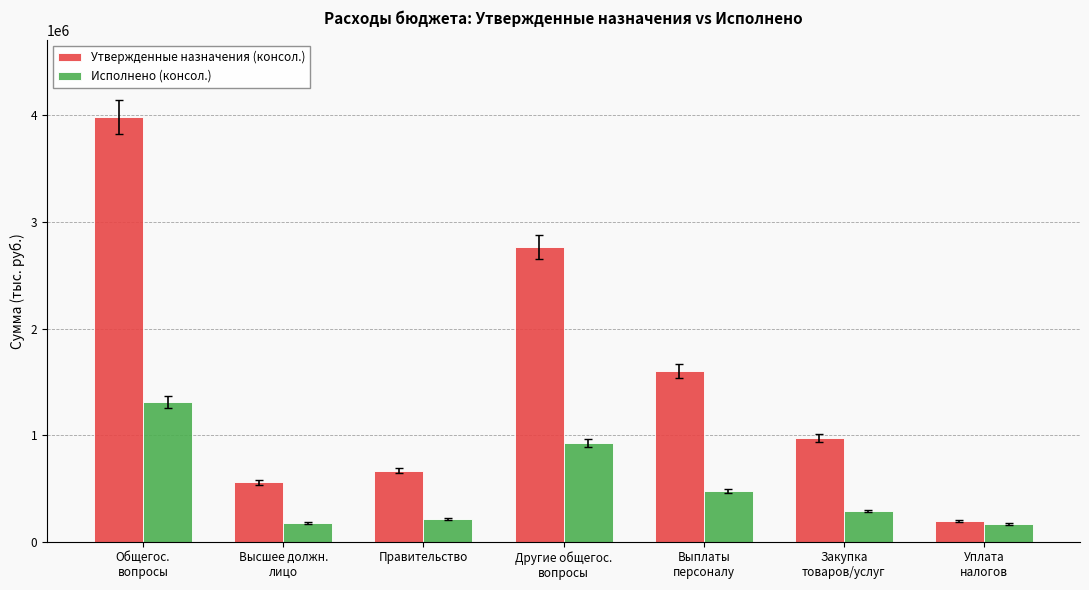

Rank the series at Другие общегос.
вопросы from highest to lowest value.

Утвержденные назначения (консол.), Исполнено (консол.)